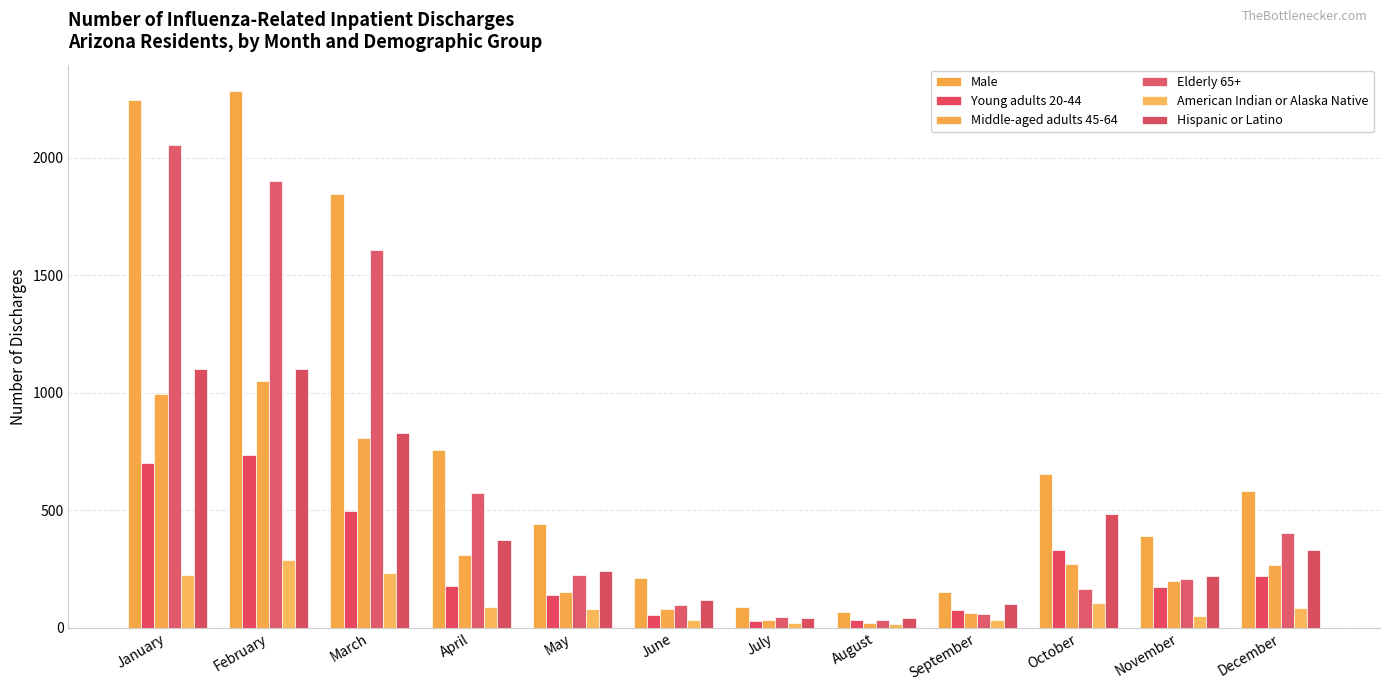

Reading left to right, list all the values displayed in this chart.

Male: 2244	2281	1845	758	441	211	89	66	153	654	390	581
Young adults 20-44: 702	737	496	177	141	54	31	35	78	332	173	221
Middle-aged adults 45-64: 994	1049	807	308	153	79	32	21	63	270	201	269
Elderly 65+: 2053	1902	1608	574	227	98	48	35	57	164	210	403
American Indian or Alaska Native: 227	290	234	89	80	34	22	15	32	107	52	84
Hispanic or Latino: 1102	1100	830	372	242	120	43	43	102	485	221	331